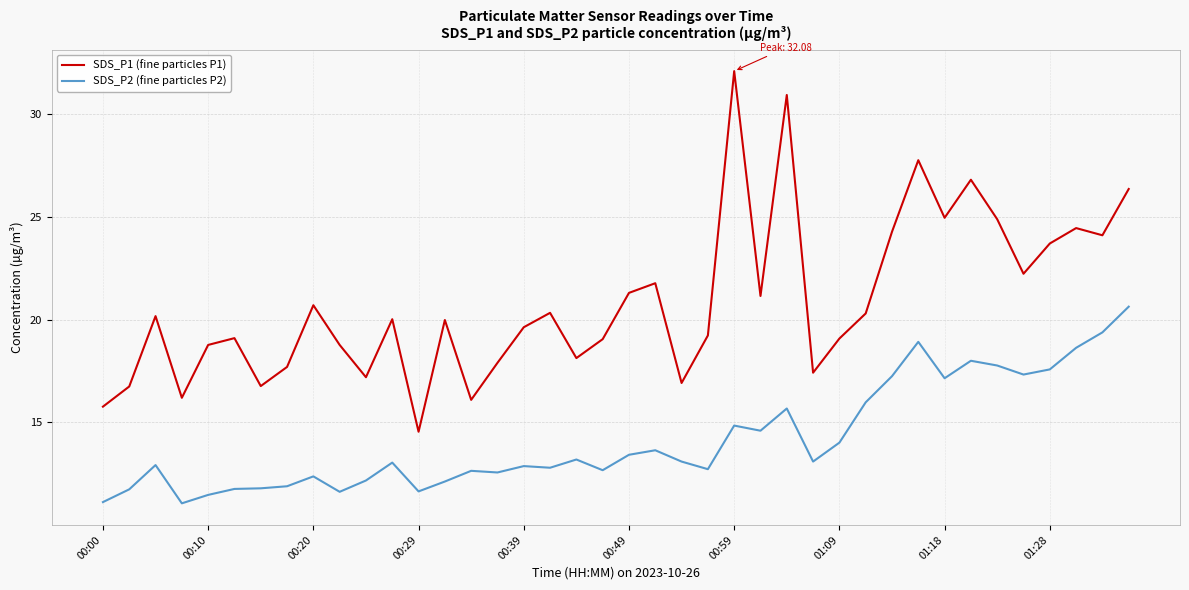

What is the highest value of the SDS_P1 (fine particles P1) series?

32.1